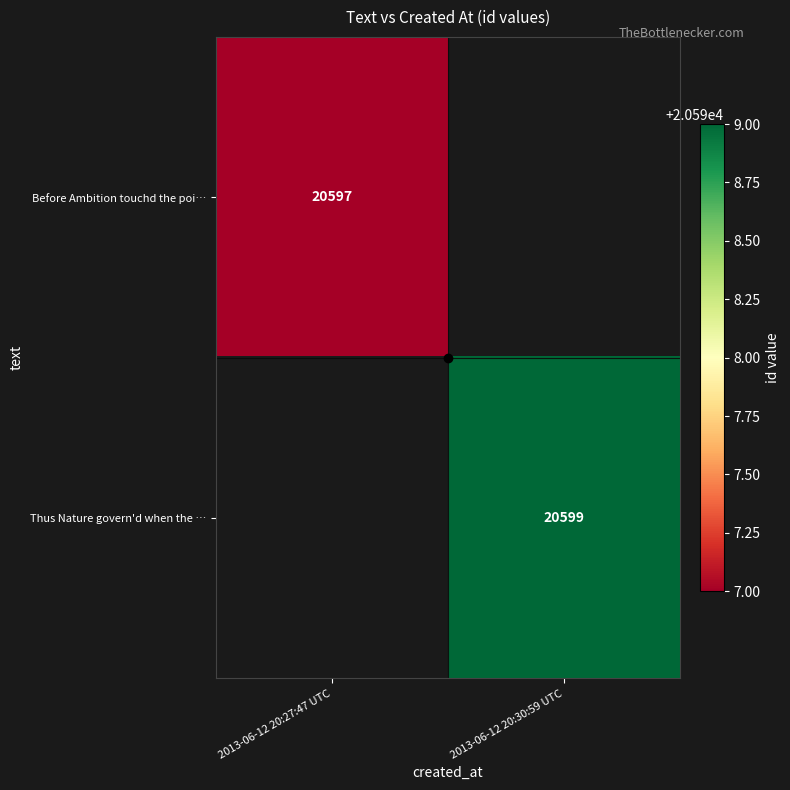

List the labels in order of Thus Nature govern'd when the … value, smallest first.

2013-06-12 20:27:47 UTC, 2013-06-12 20:30:59 UTC